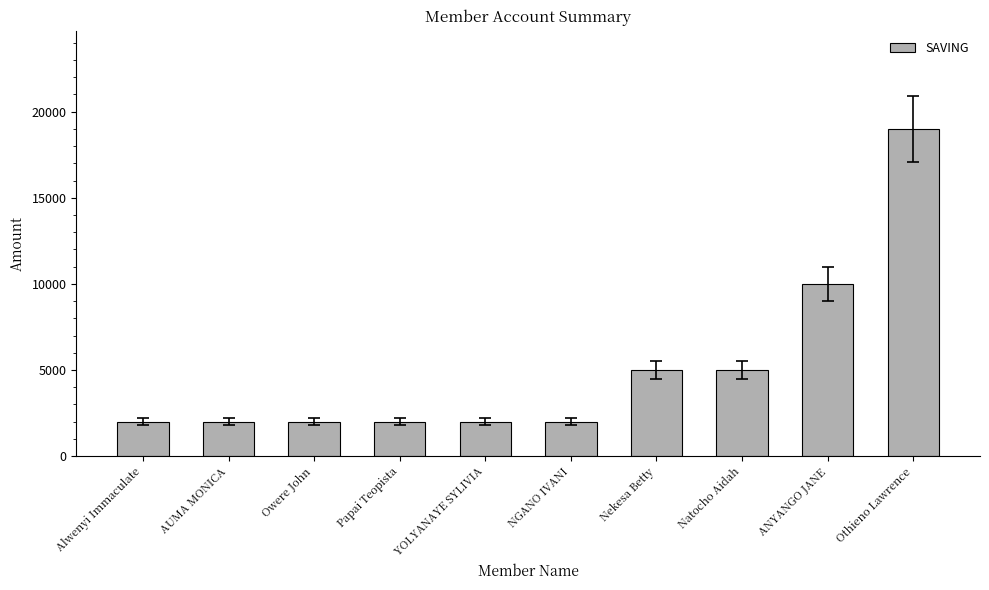

How many values are between 2000 and 5000?

8